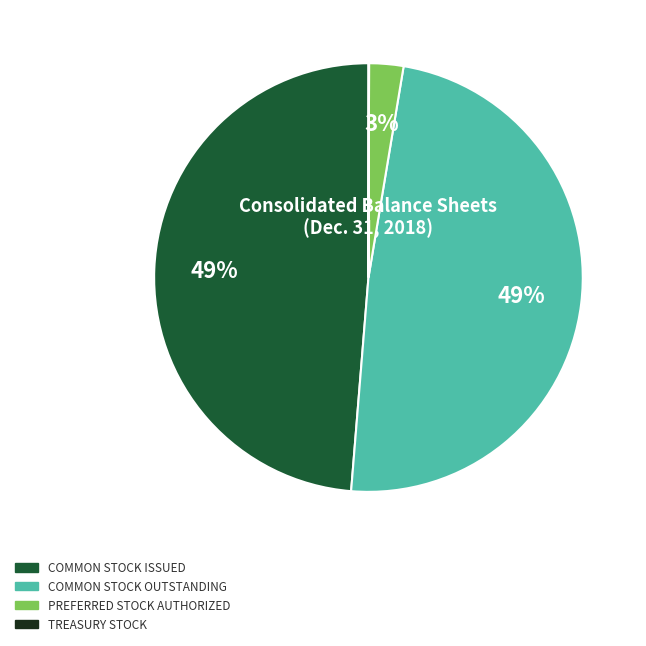

Is there any slice that represents more than half of the pie?

No